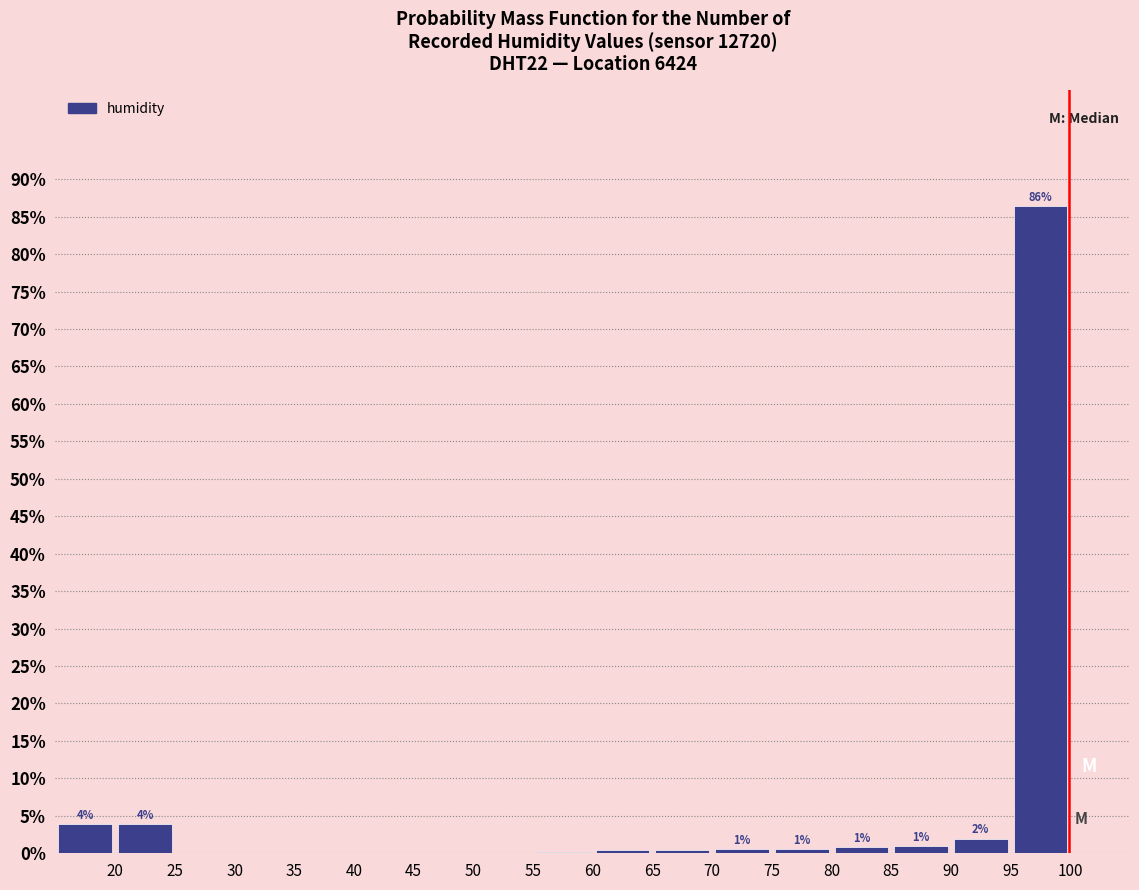

Over which range of the x-axis is the bar tallest?

95 to 100